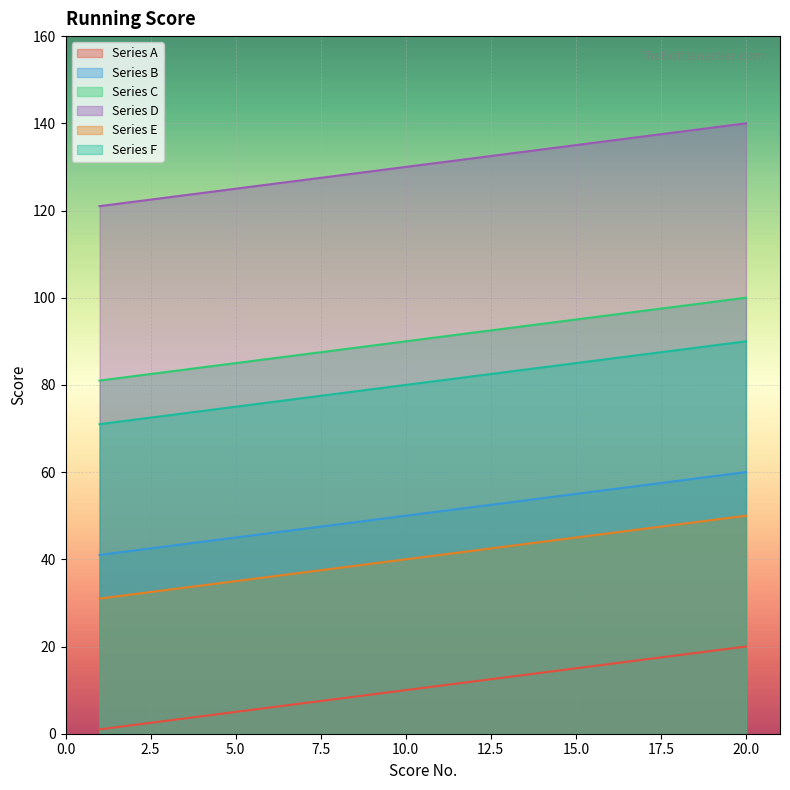

At which label does Series F first exceed 81?

12